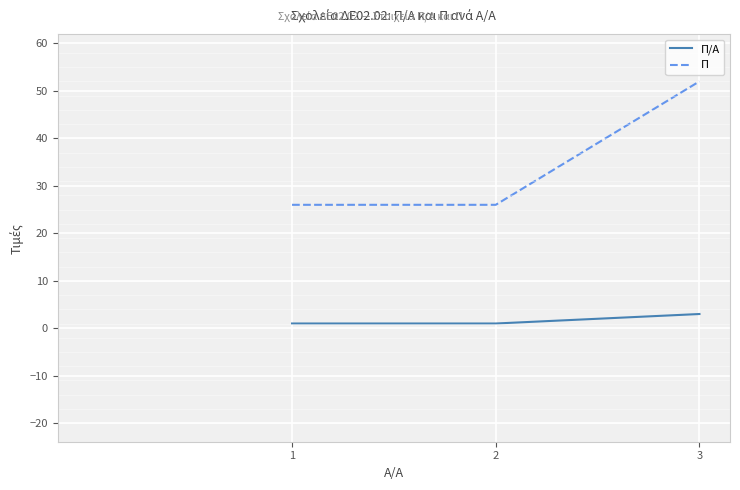

Which label corresponds to the largest value in the chart?

3